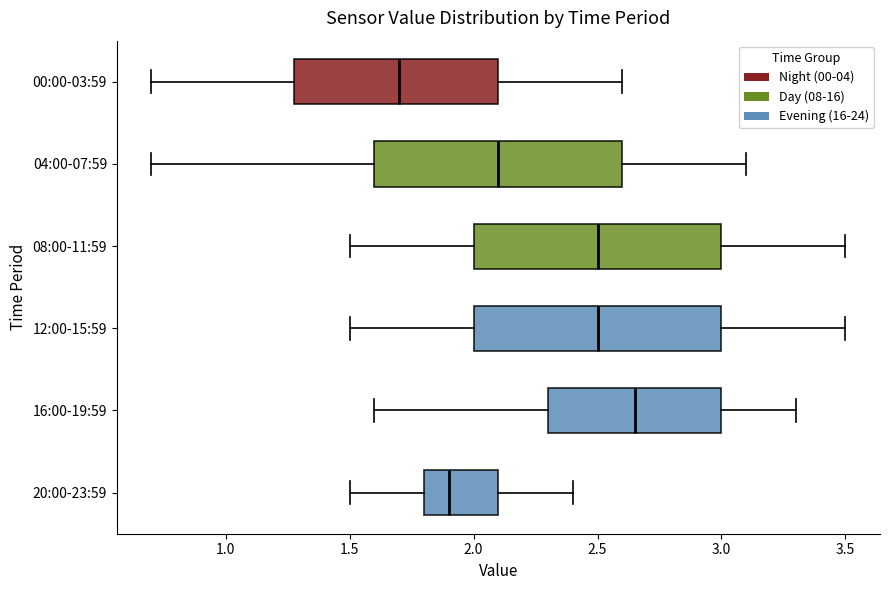

Reading bottom to top, transcribe this box plot: for each box, give where its median line is, the range the box spans, and where its two whiskers end, as read against the x-axis. The values are not printed on the chart, so give them approximately, as read against the axis.

20:00-23:59: median 1.90, box 1.80 to 2.10, whiskers 1.50 to 2.40
16:00-19:59: median 2.65, box 2.30 to 3.00, whiskers 1.60 to 3.30
12:00-15:59: median 2.50, box 2.00 to 3.00, whiskers 1.50 to 3.50
08:00-11:59: median 2.50, box 2.00 to 3.00, whiskers 1.50 to 3.50
04:00-07:59: median 2.10, box 1.60 to 2.60, whiskers 0.70 to 3.10
00:00-03:59: median 1.70, box 1.30 to 2.10, whiskers 0.70 to 2.60